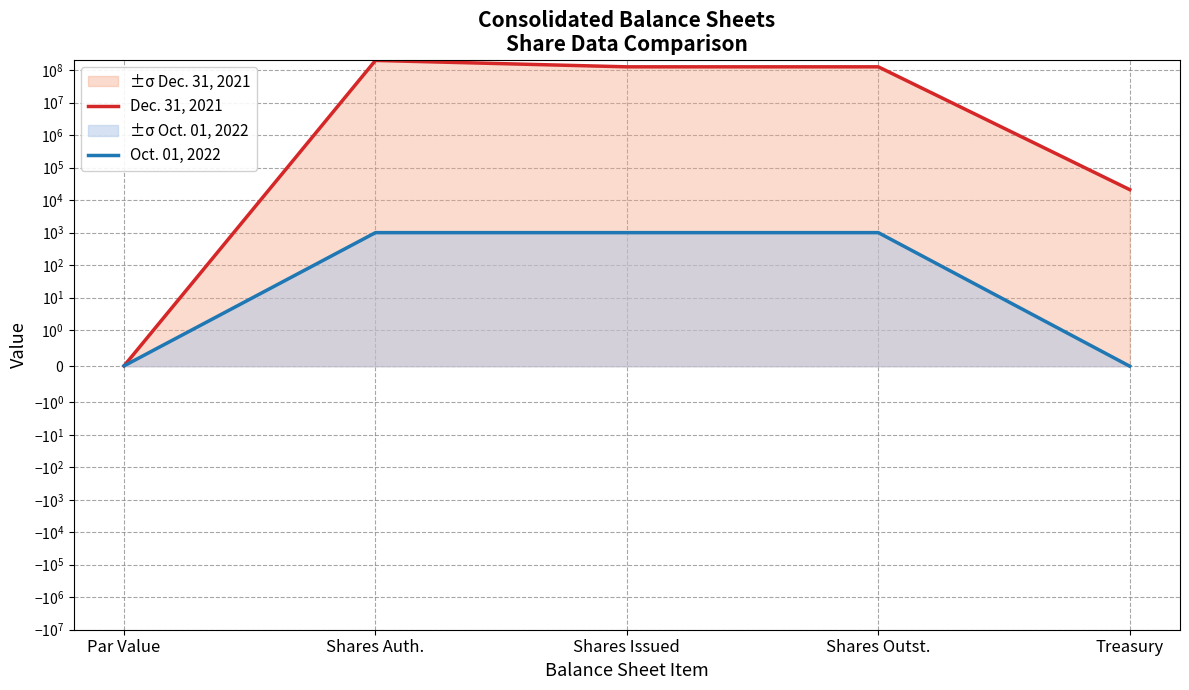

What is the difference between the maximum and minimum values in the Oct. 01, 2022 series?

1000.0